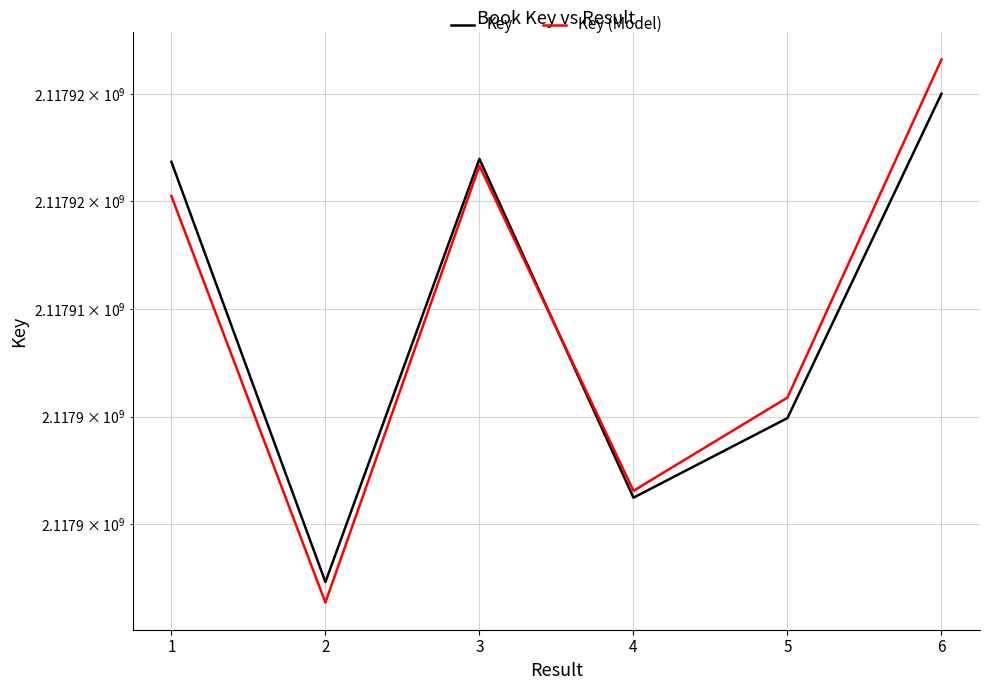

Between which two adjacent categories do Key (Model) and Key first intersect?

3 and 4